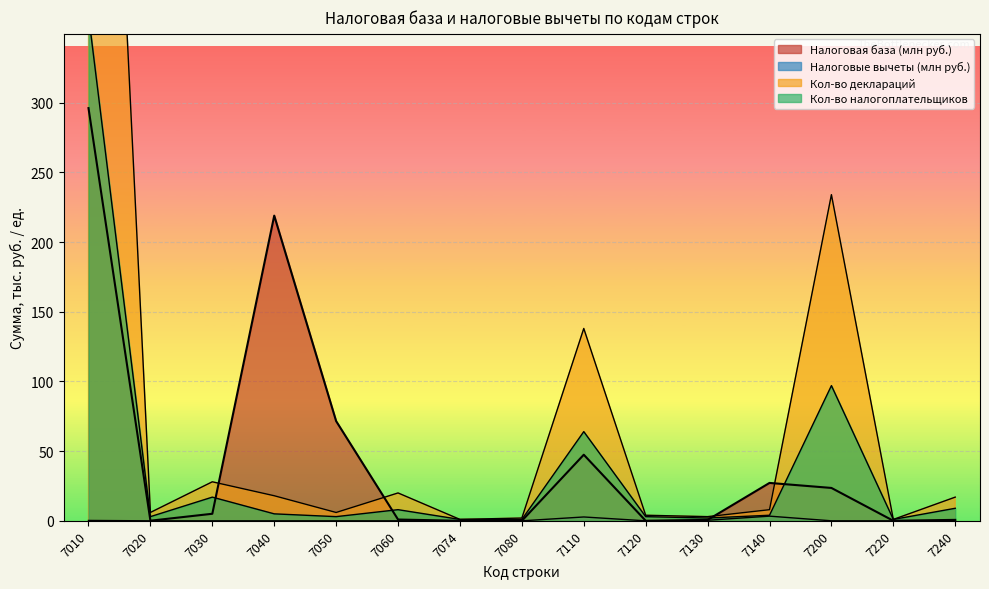

Between 7050 and 7200, which series saw the biggest shift?

Кол-во деклараций